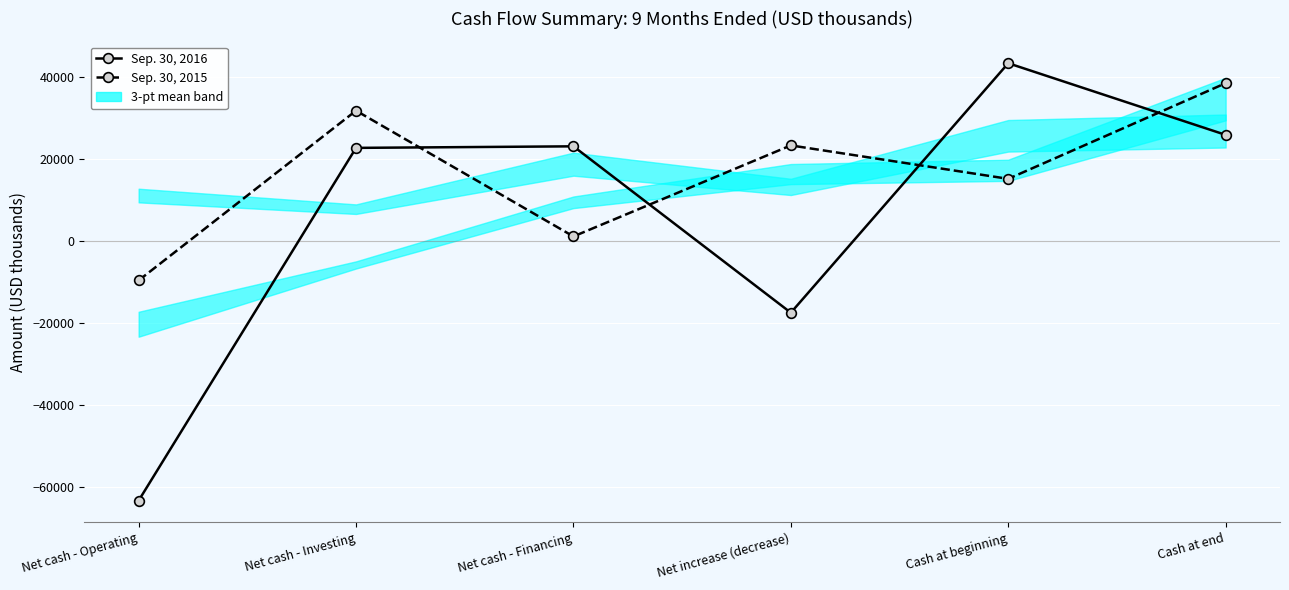

How many times do Sep. 30, 2016 and Sep. 30, 2015 cross each other?

4